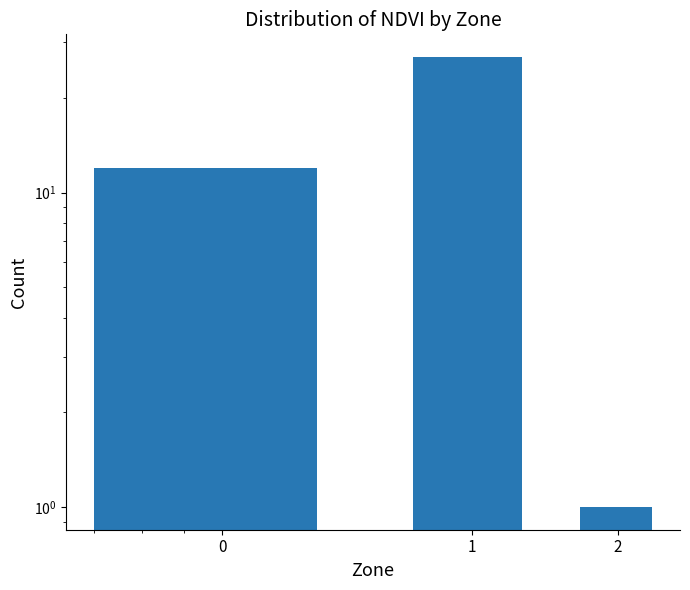

Rank the categories by value from lowest to highest.

2, 0, 1